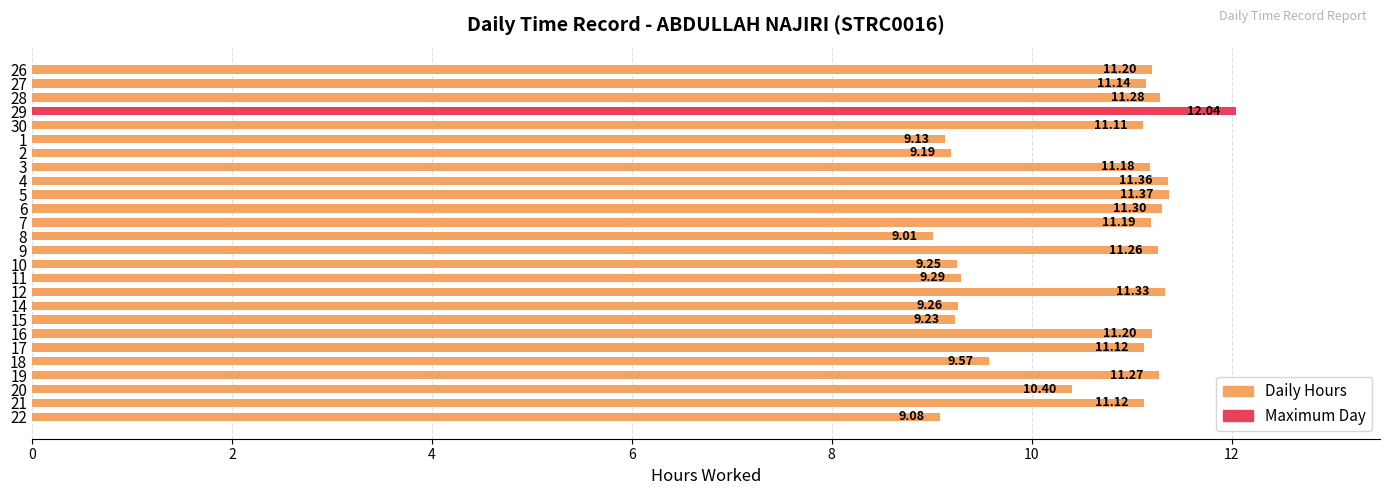

What is the change in value from 26 to 22?

-2.1